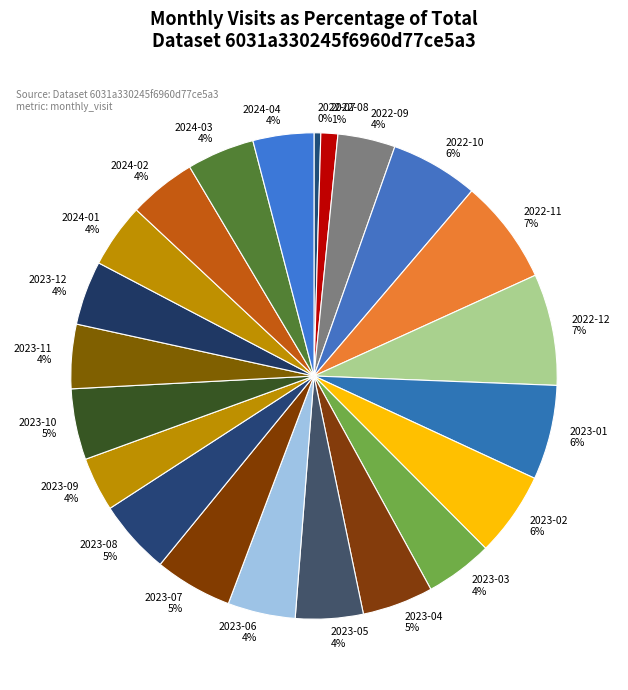

The 2023-08 slice represents 19% of the pie. True or false?

False